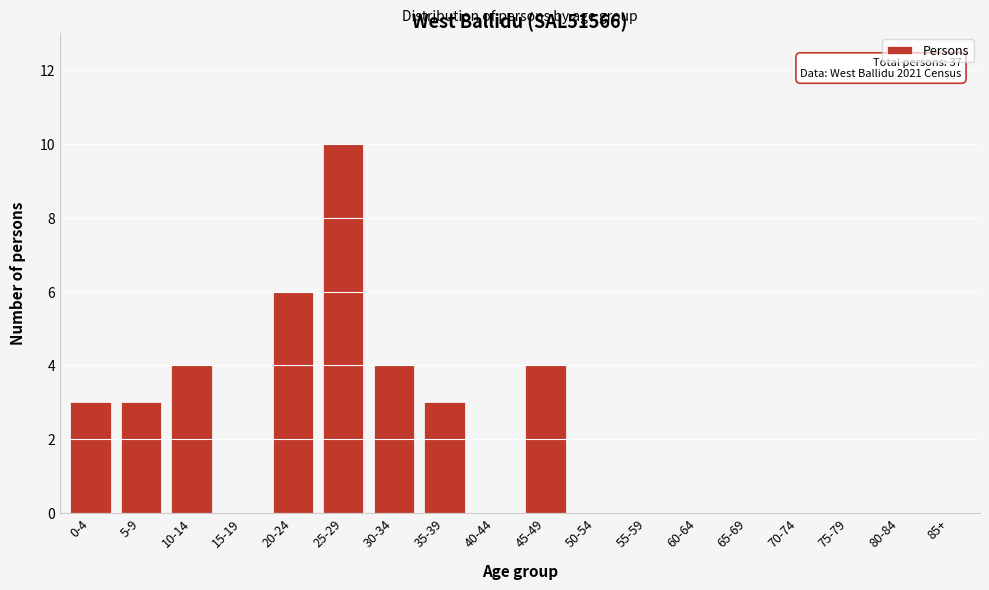

Reading left to right, extract all data points from this chart.

0-4=3	5-9=3	10-14=4	15-19=0	20-24=6	25-29=10	30-34=4	35-39=3	40-44=0	45-49=4	50-54=0	55-59=0	60-64=0	65-69=0	70-74=0	75-79=0	80-84=0	85+=0